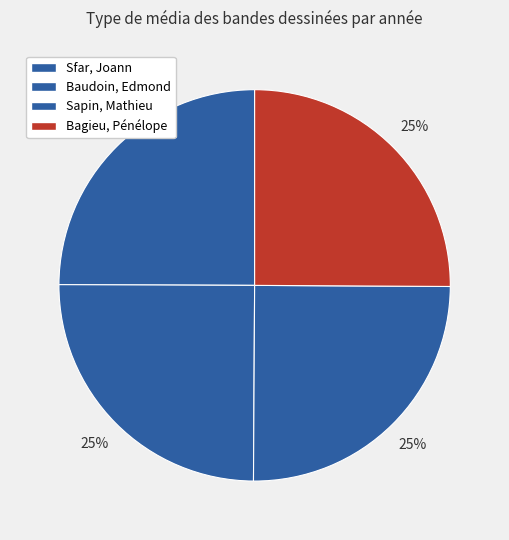

How many slices are in this pie chart?

4